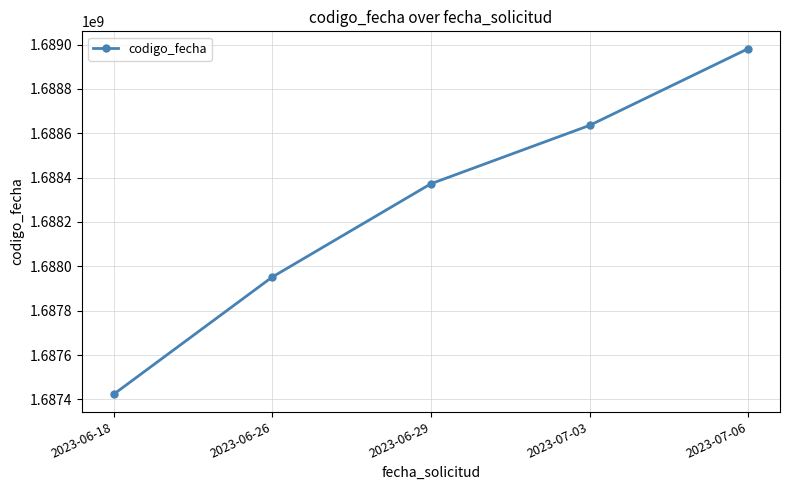

What is the smallest value displayed?

1687422904